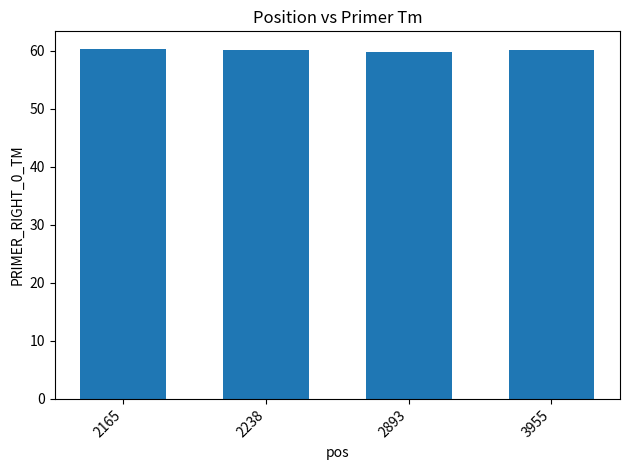

What value does the data have at 2238?

60.1